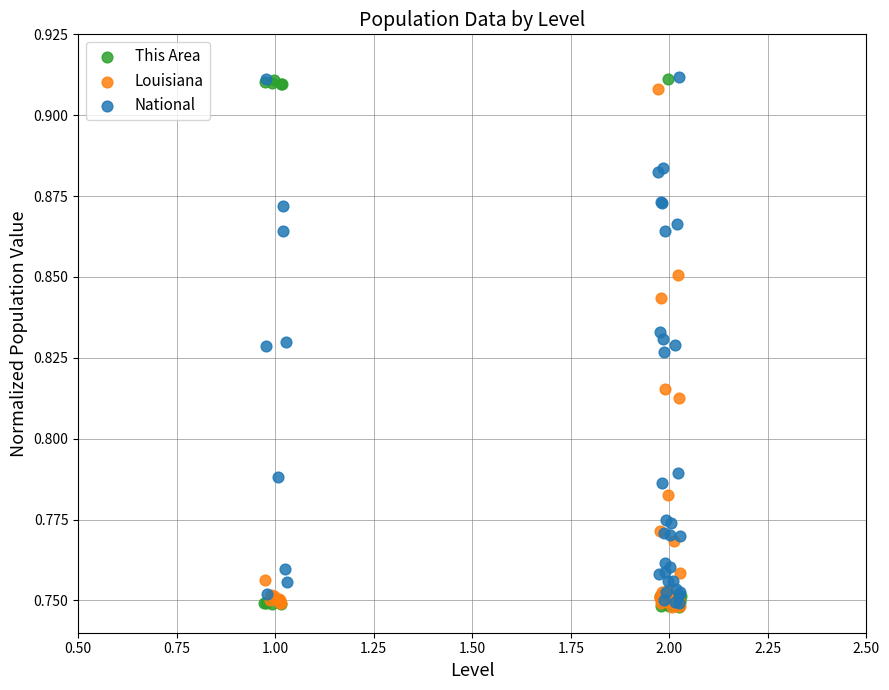

Which series has the largest Y range (max minus min)?

This Area